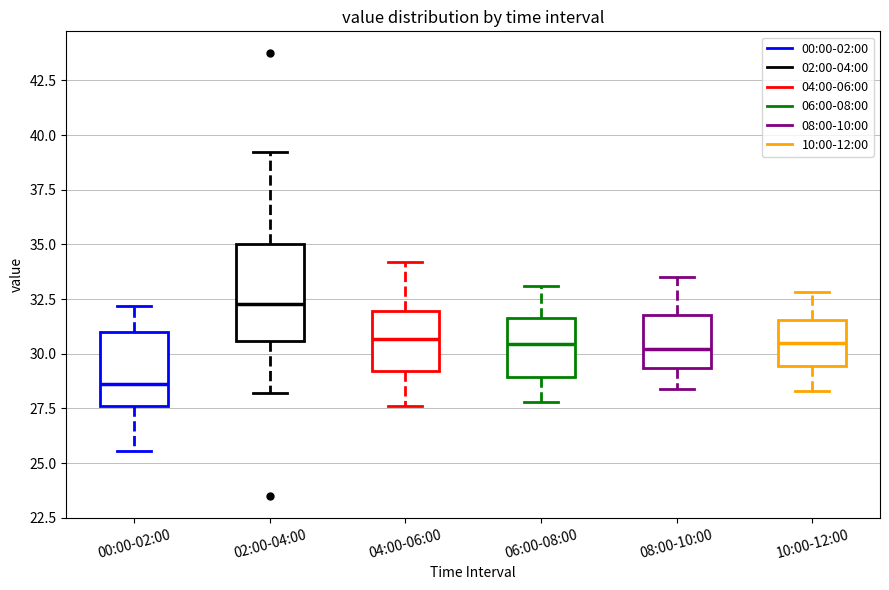

Which box has the lowest median line?

00:00-02:00